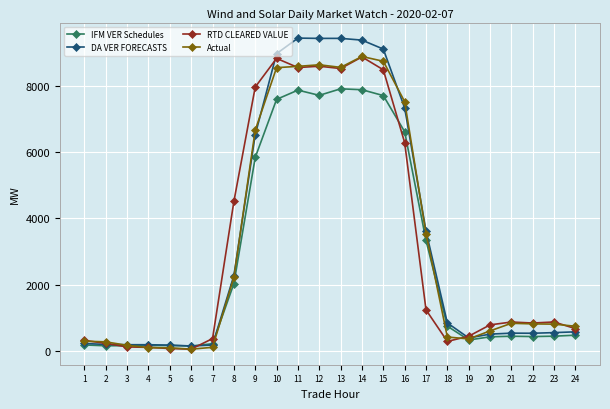

Is it true that IFM VER Schedules equals 7713.8 at 12?

True